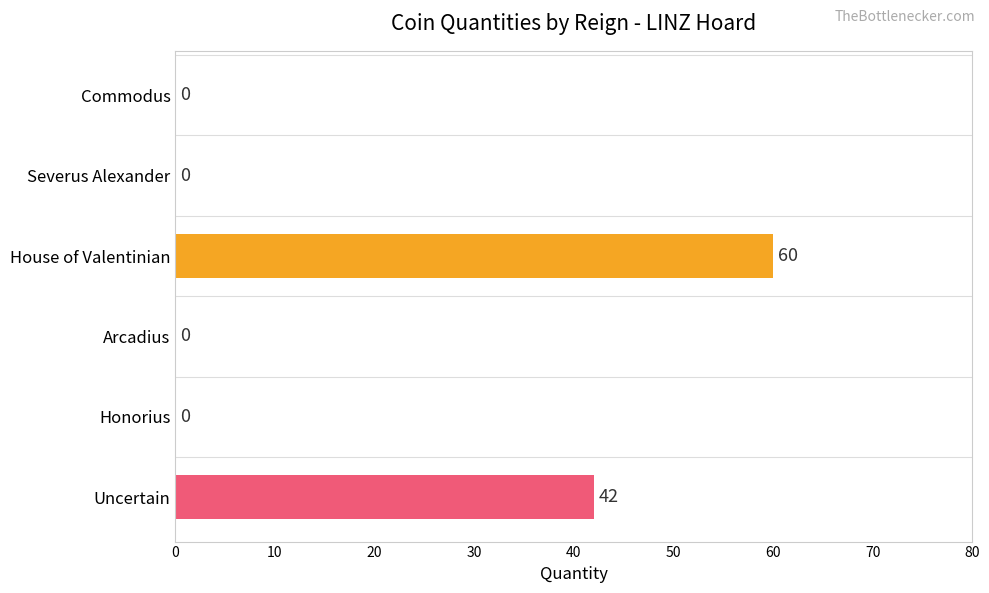

What is the greatest value displayed?

60